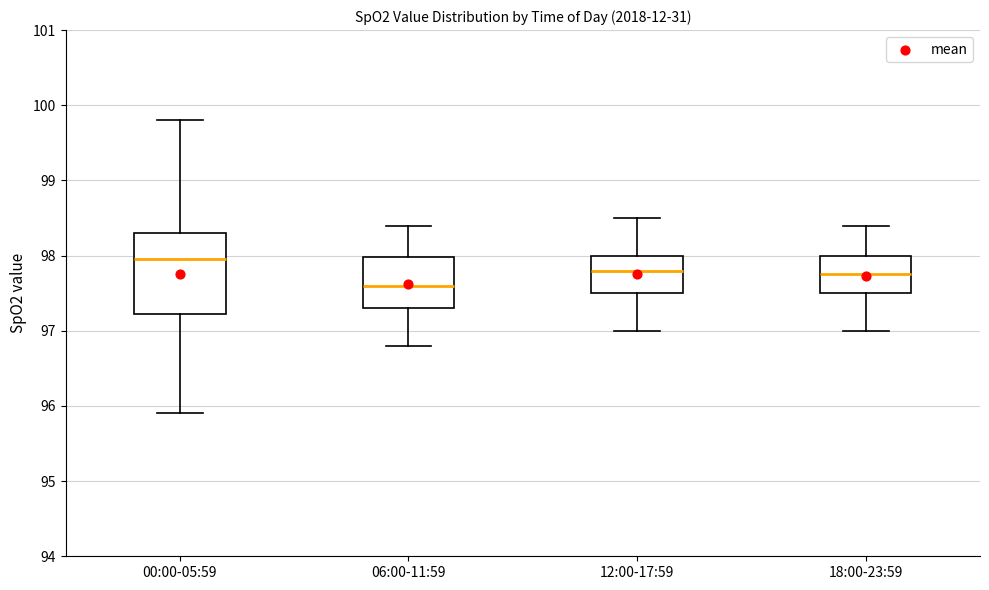

Which box's median line is the lowest?

06:00-11:59